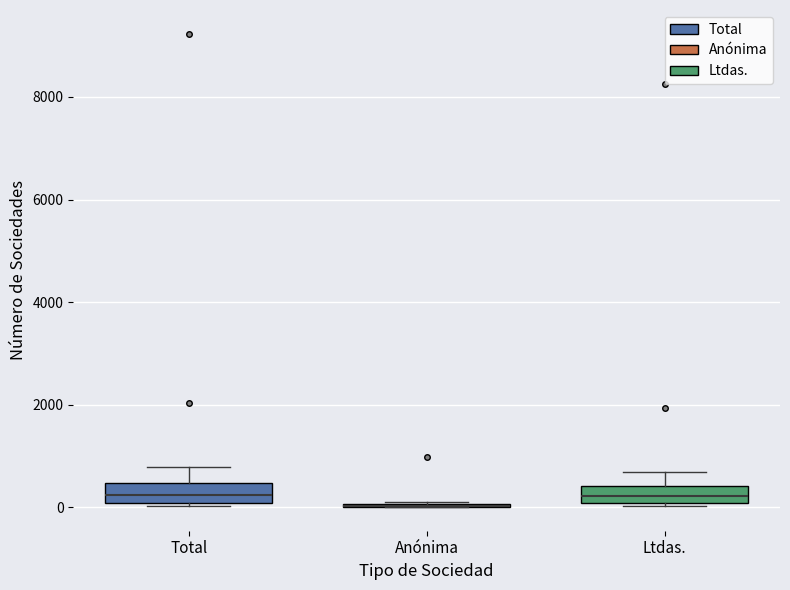

Reading left to right, read every box against the y-axis: the position of its median line, the range the box covers, and the ends of its whiskers. The values are not printed on the chart, so give them approximately, as read against the axis.

Total: median 200, box 0 to 400, whiskers 0 (just below the box's lower edge) to 800
Anónima: box collapsed to a line at 0, whiskers 0 to 0
Ltdas.: median 200, box 0 to 400, whiskers 0 (just below the box's lower edge) to 600